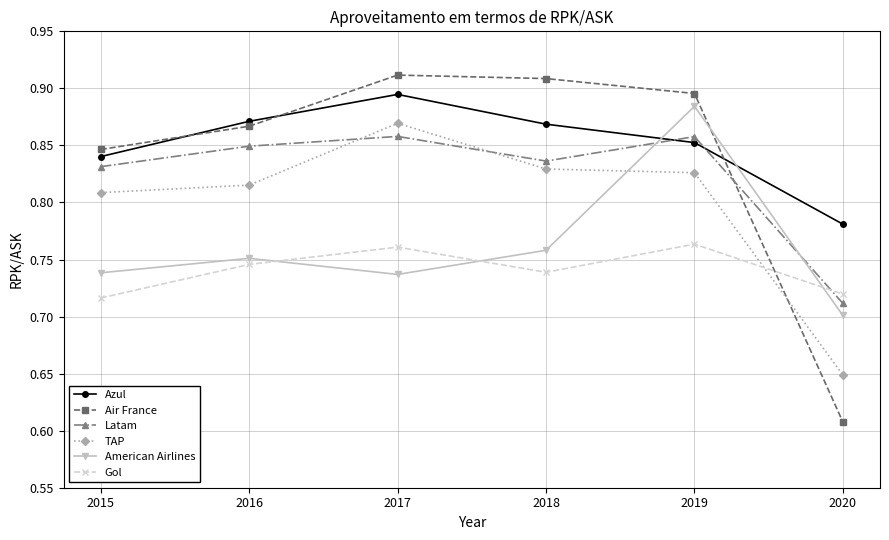

How many series are shown in this chart?

6